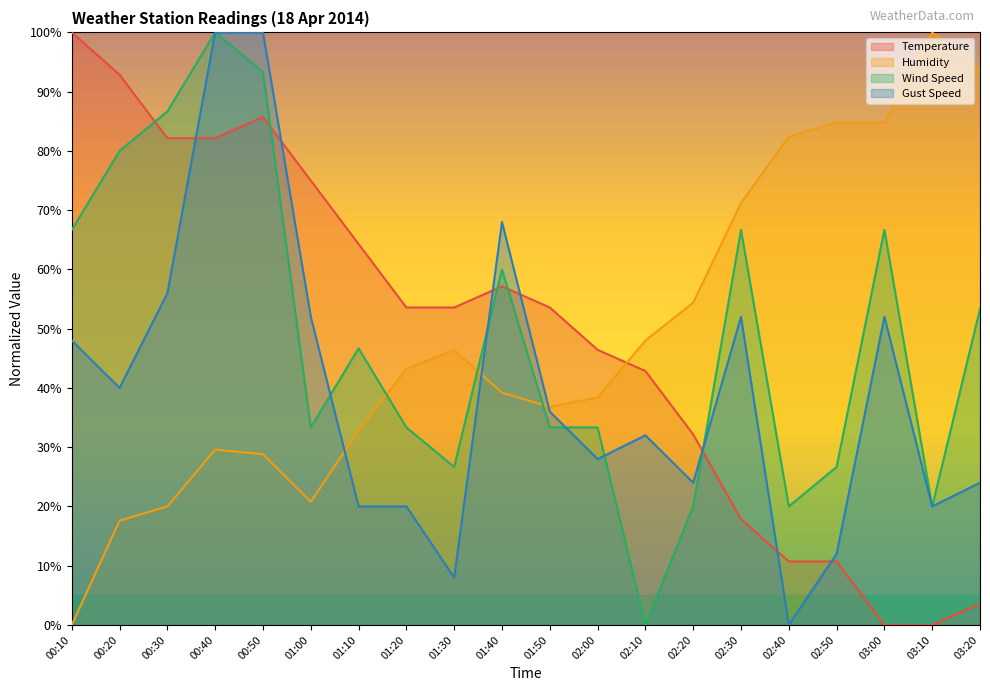

Count the number of data series in this chart.

4